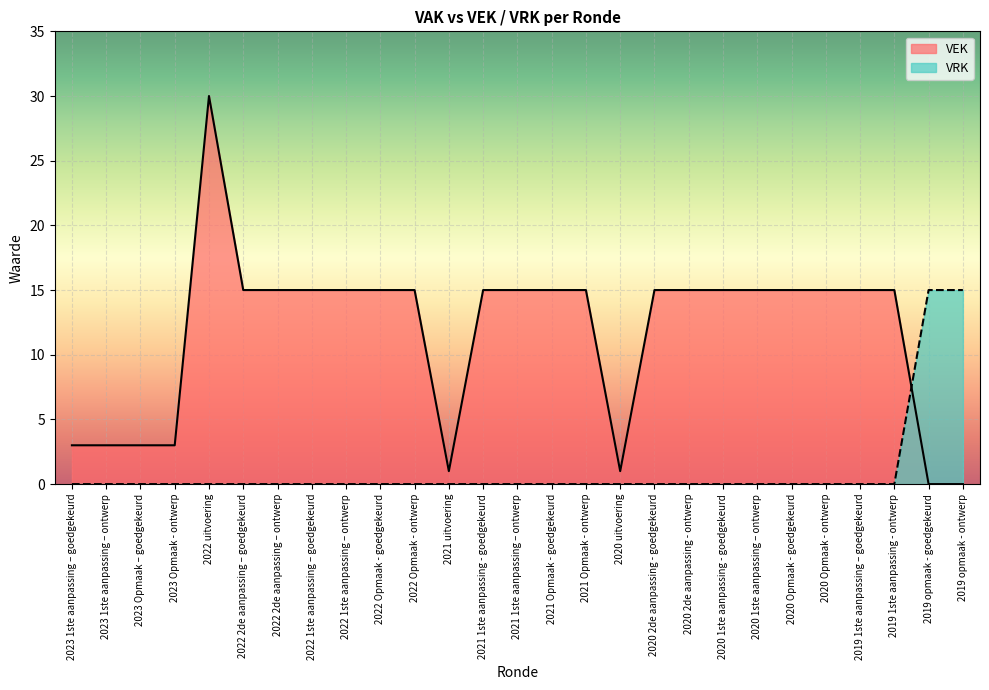

Rank the series at 2020 Opmaak - ontwerp from highest to lowest value.

VEK, VRK